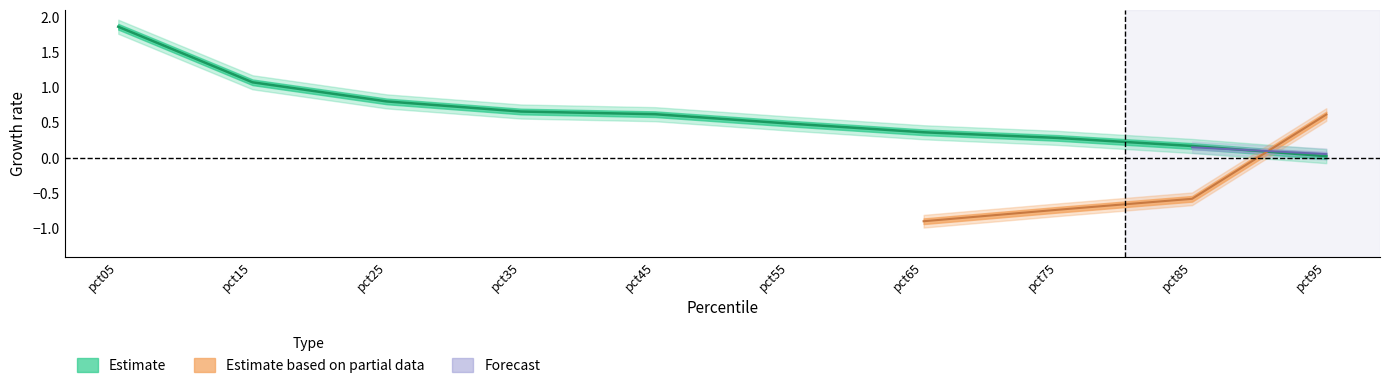

True or false: Apr has a value of 1.8 at pct15.

False